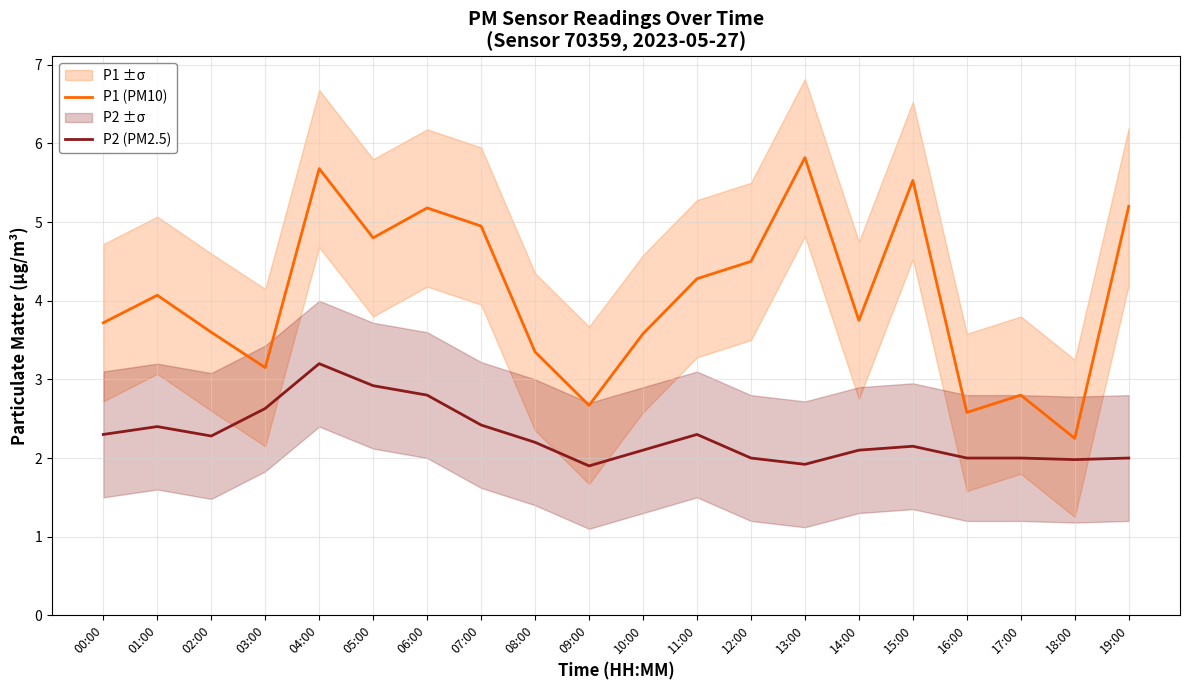

What is the difference between the highest and lowest values at 06:00?

2.4